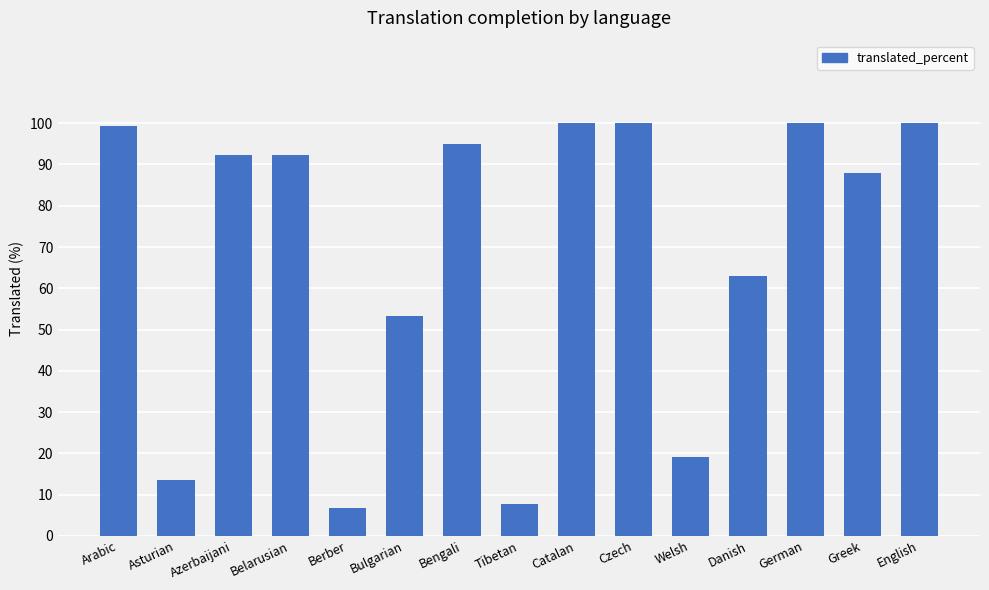

What is the label of the 14th bar from the right?

Asturian